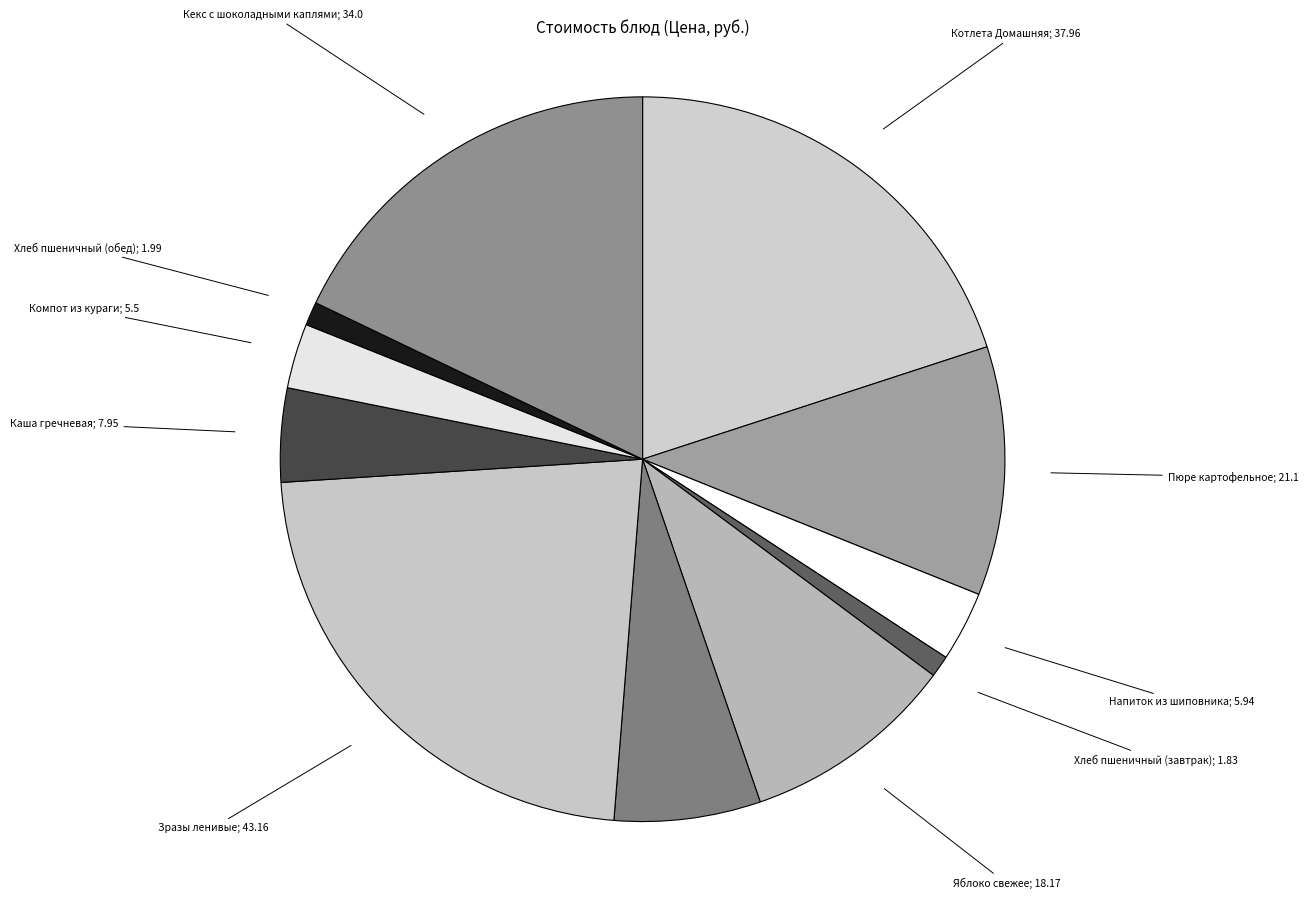

Is there a majority slice in this chart?

No